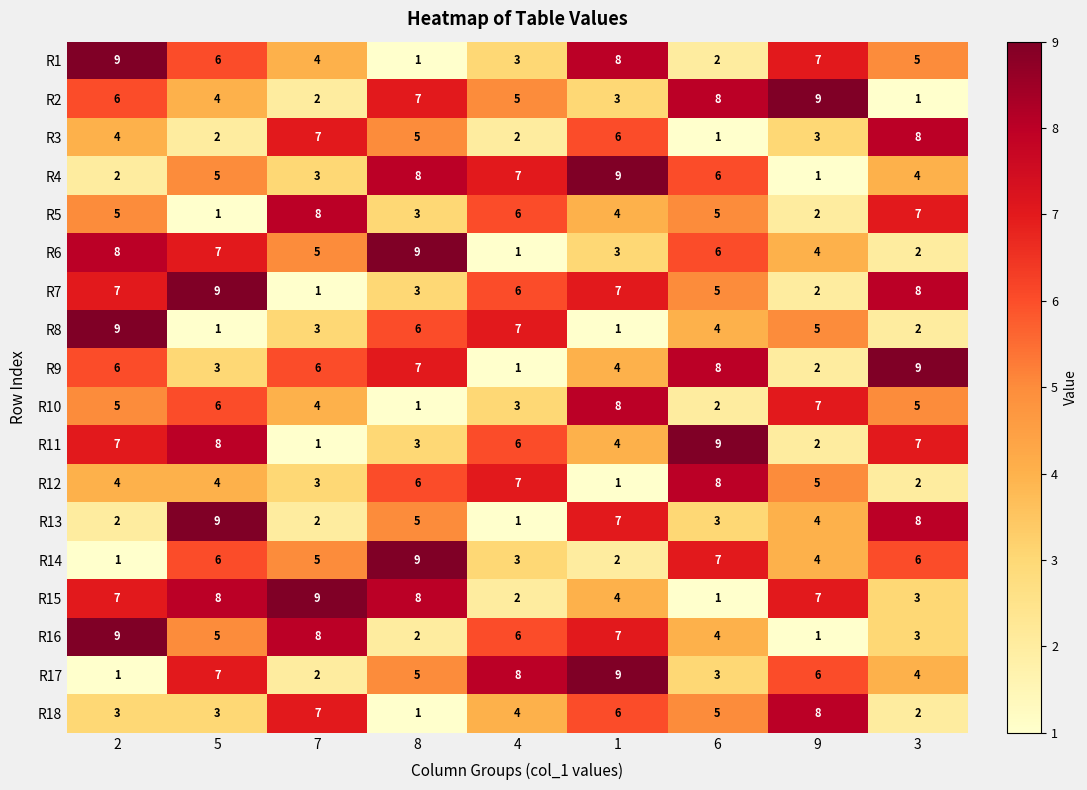

What is the difference between the maximum and minimum values in the R18 series?

7